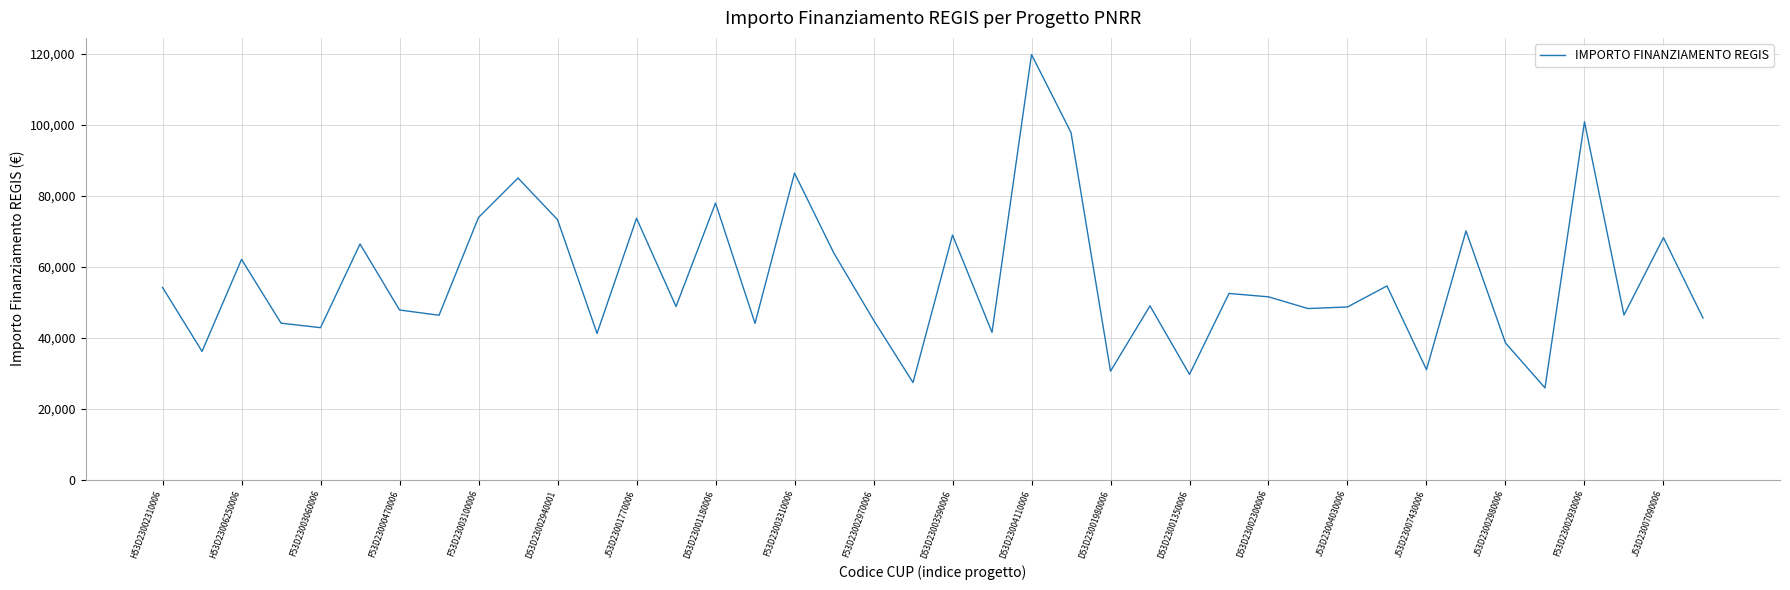

What is the minimum value shown in the chart?

25842.4